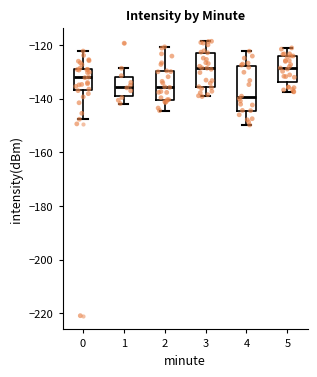

Reading left to right, read every box against the y-axis: the position of its median line, the range the box covers, and the ends of its whiskers. The values are not printed on the chart, so give them approximately, as read against the axis.

0: median -132, box -136 to -128, whiskers -148 to -122
1: median -136, box -138 to -132, whiskers -142 to -128
2: median -136, box -140 to -130, whiskers -144 to -120
3: median -128, box -136 to -122, whiskers -140 to -118
4: median -140, box -144 to -128, whiskers -150 to -122
5: median -128, box -134 to -124, whiskers -138 to -122